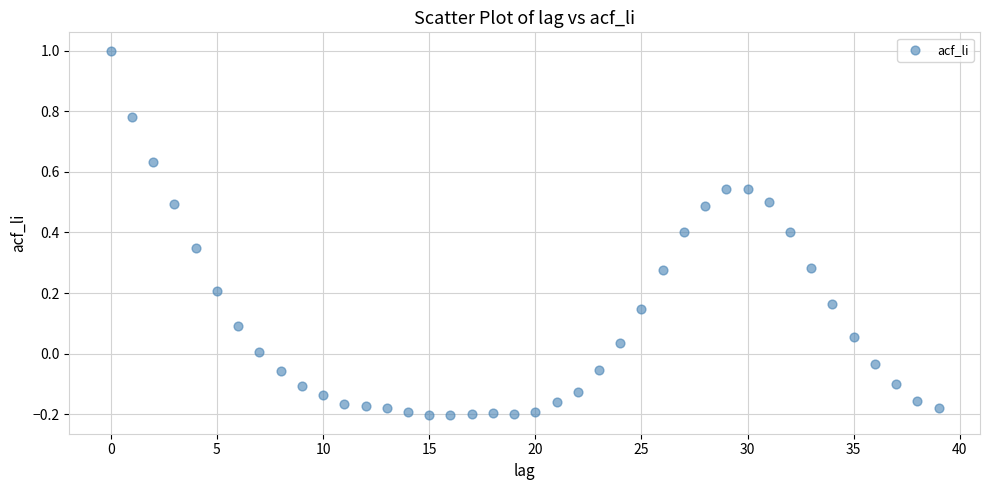

What is the range of Y values (max minus min)?

1.2